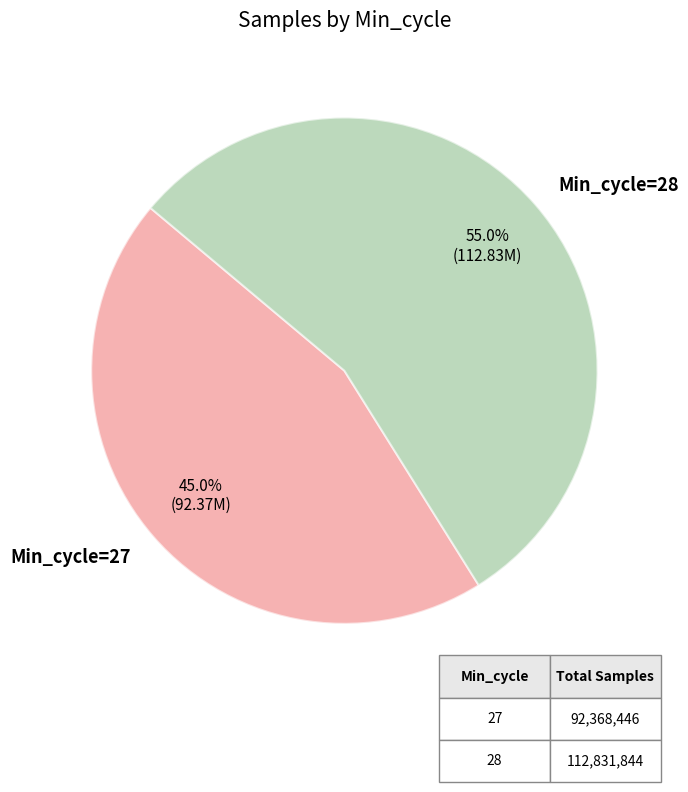

To the nearest percent, what is the average slice percentage?

50%